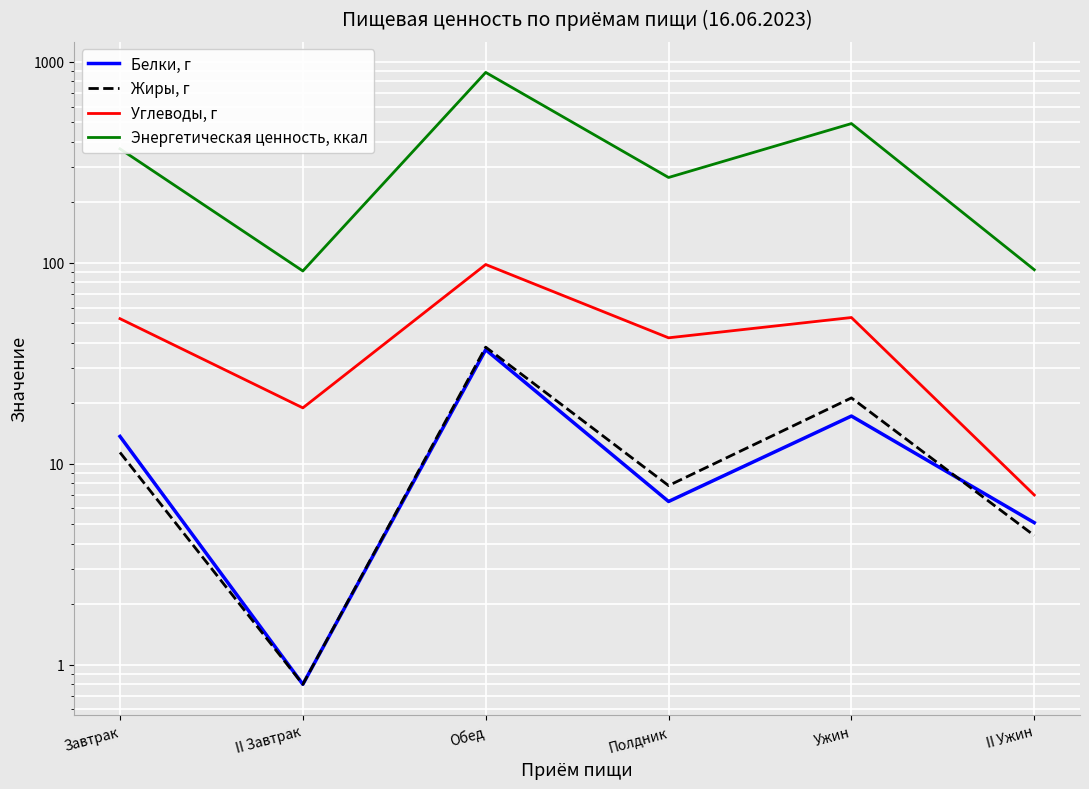

True or false: Белки, г and Углеводы, г cross at least once.

False